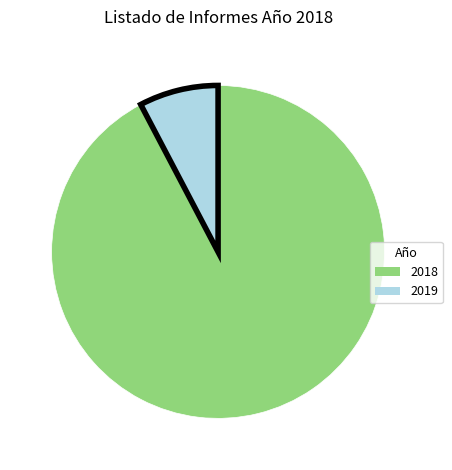

Rank the categories by value from highest to lowest.

2018, 2019